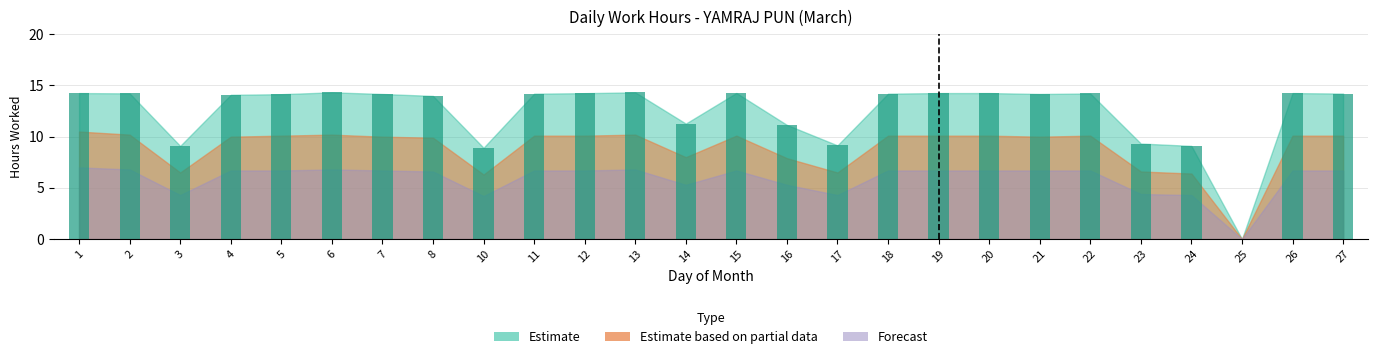

What is the sum of the values at 26 and 2?

28.5